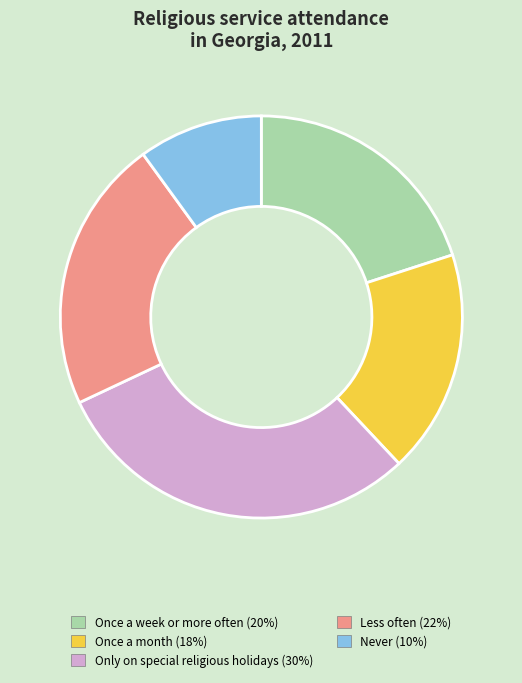

The Only on special religious holidays slice represents 30% of the pie. True or false?

True